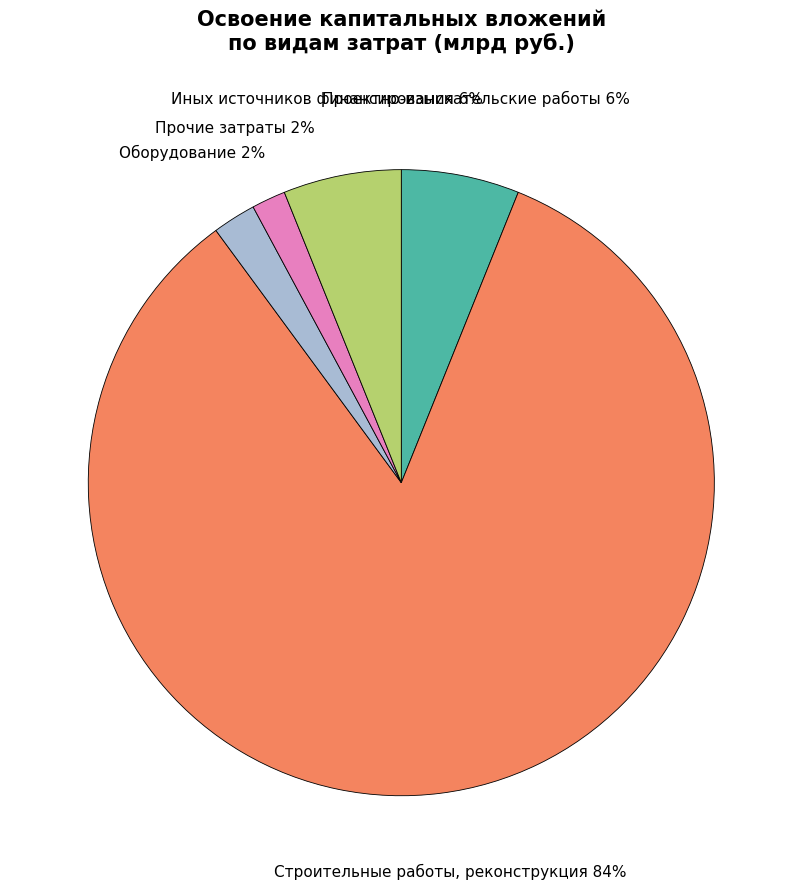

To the nearest percent, what is the average slice percentage?

20%